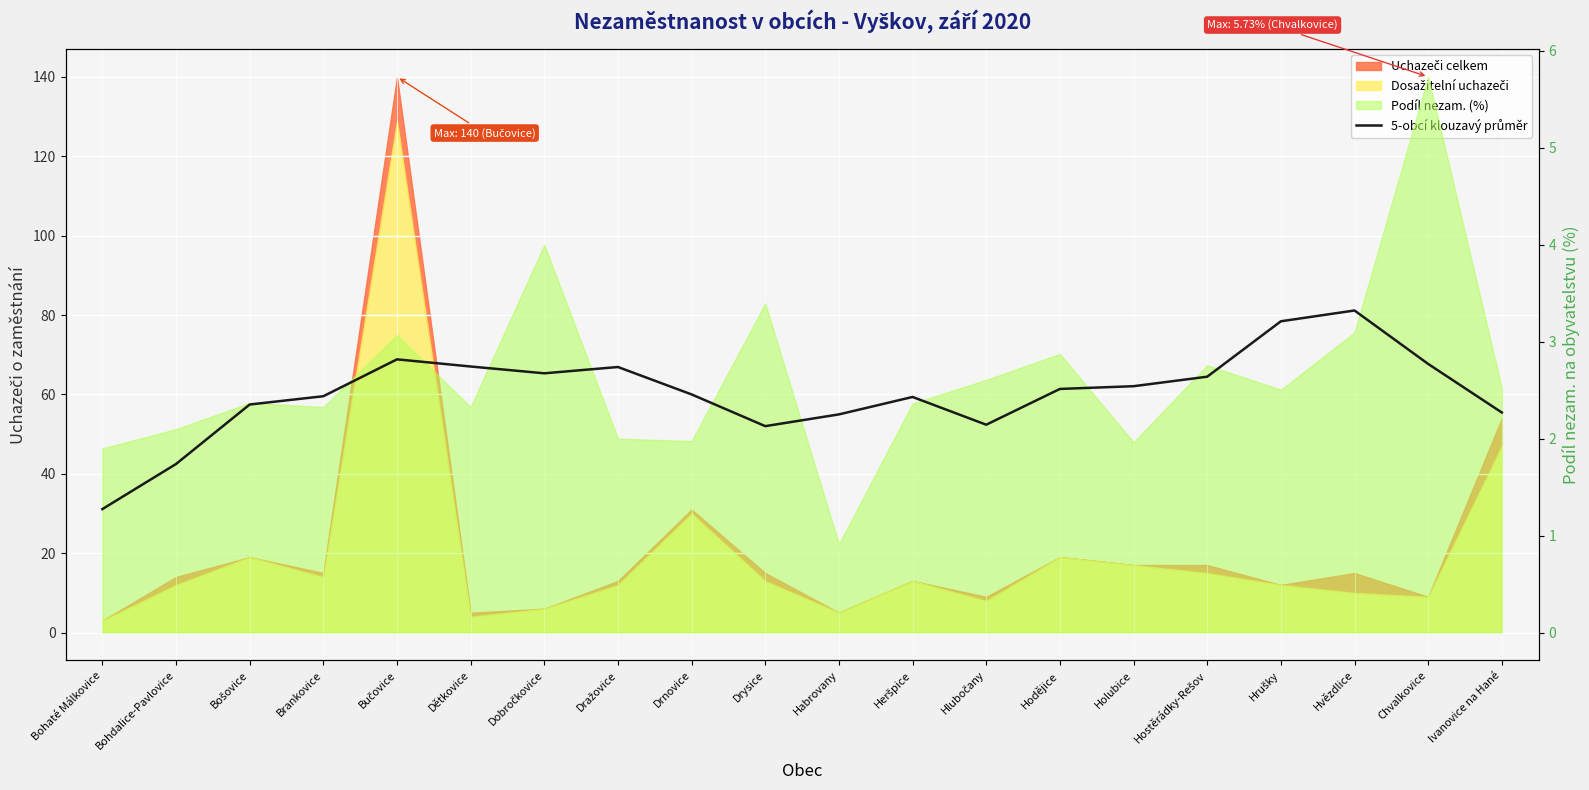

At which label does the data first exceed 2?

Bošovice